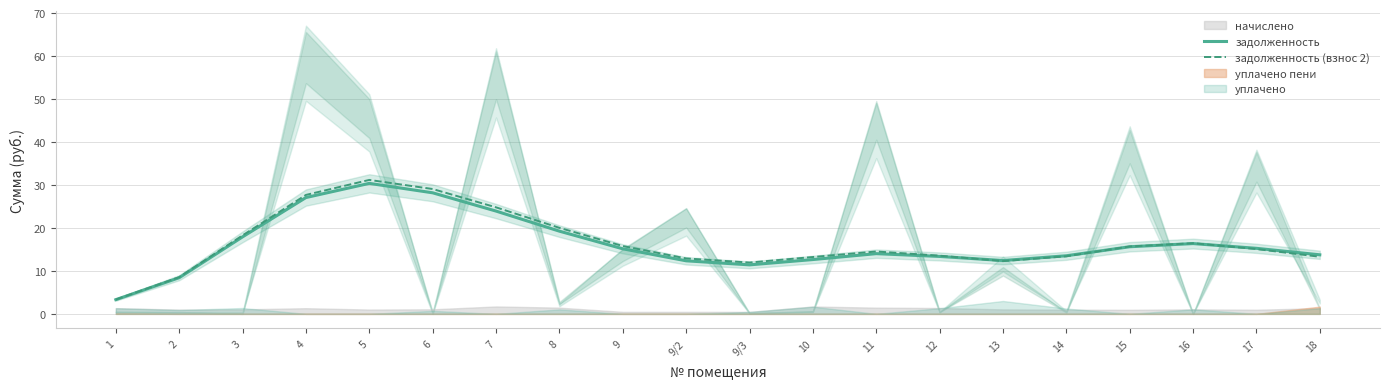

True or false: задолженность and задолженность (взнос 2) cross at least once.

True